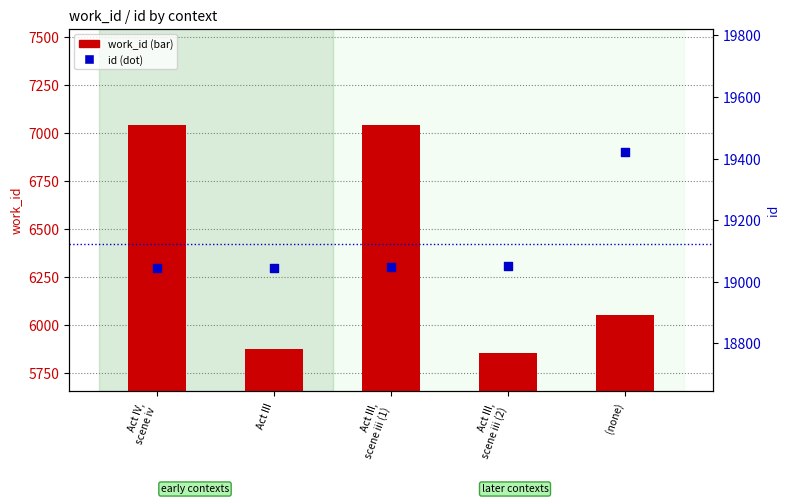

Which series reaches the maximum Y coordinate?

id